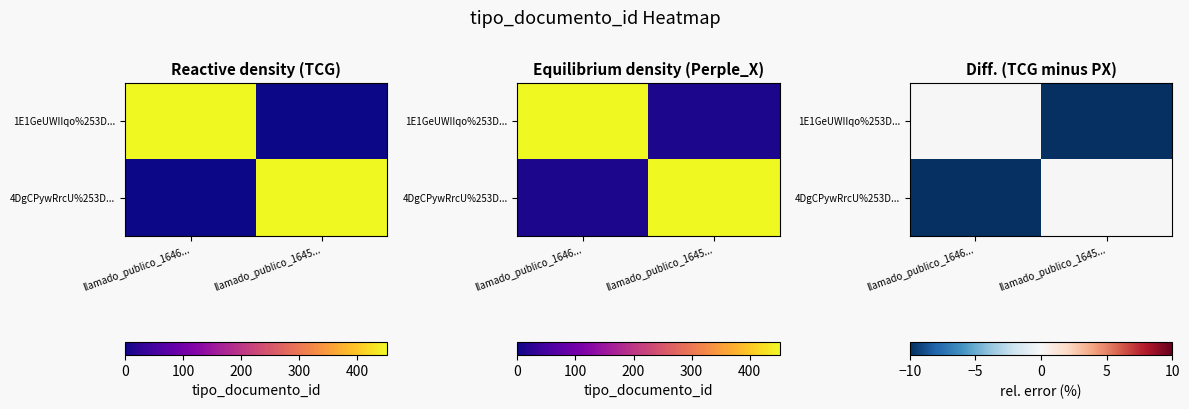

What is the sum of all 1E1GeUWIIqo%253D... values?

-10